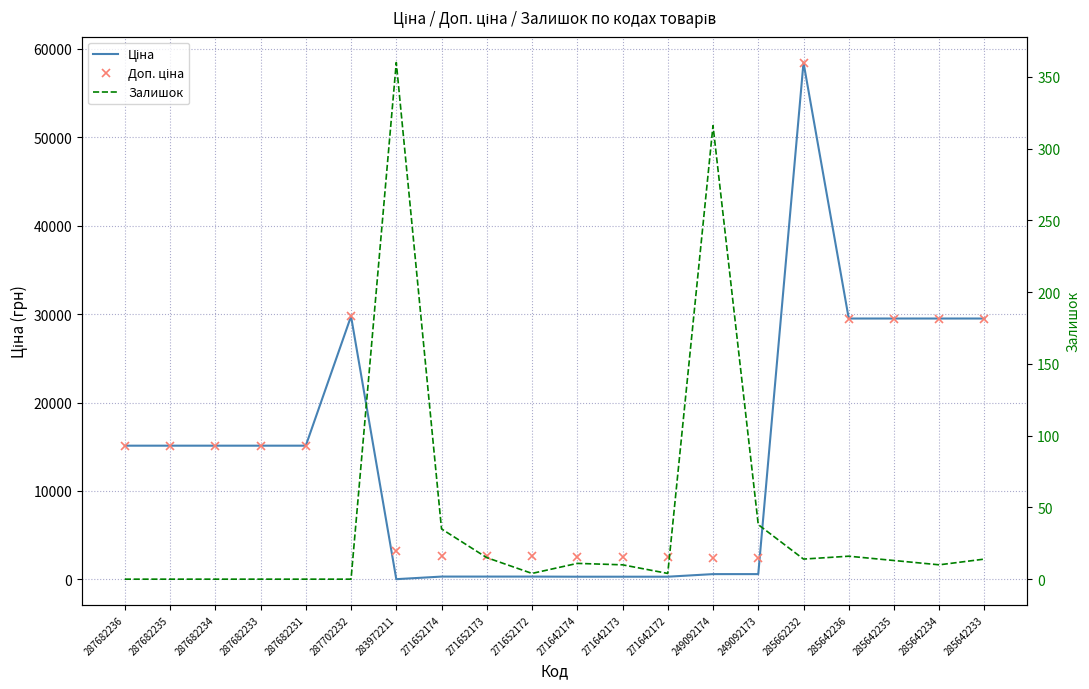

Does the chart have visible grid lines?

Yes